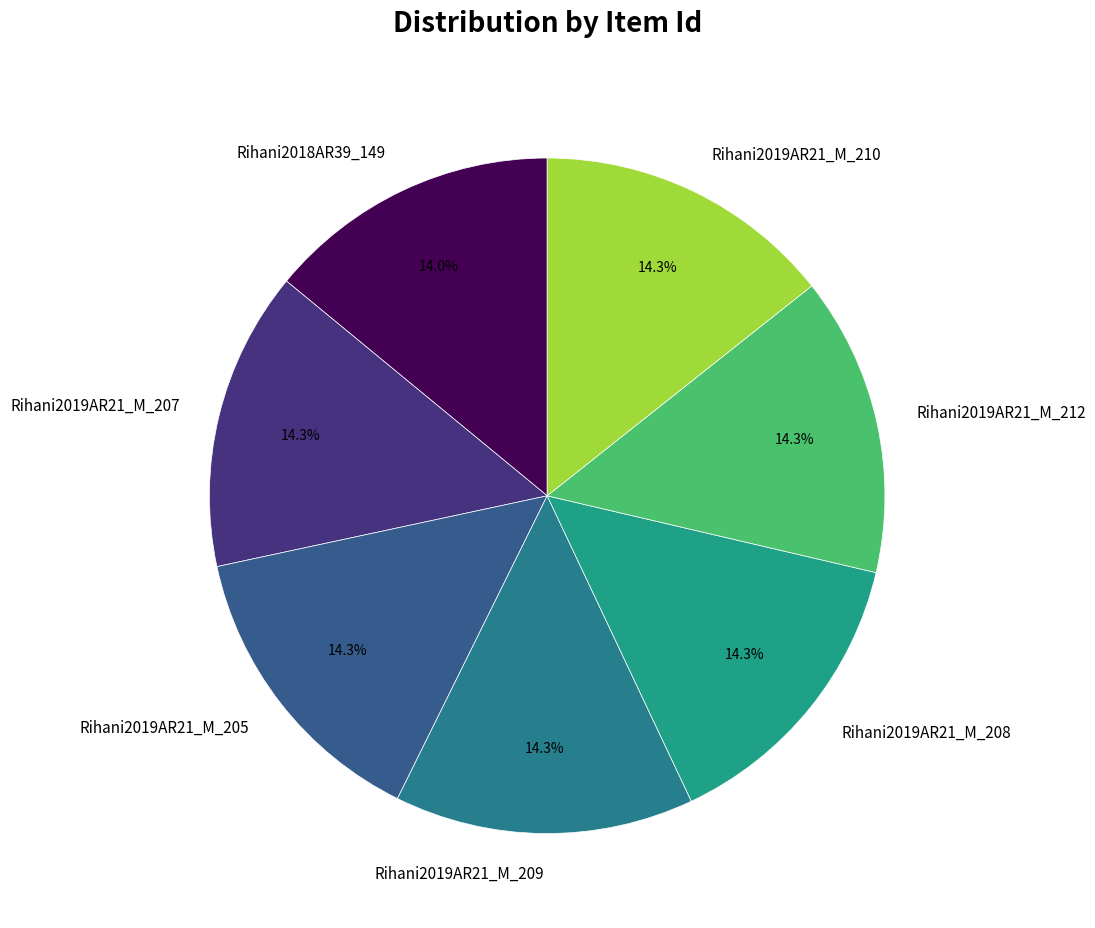

How many segments does this pie chart have?

7